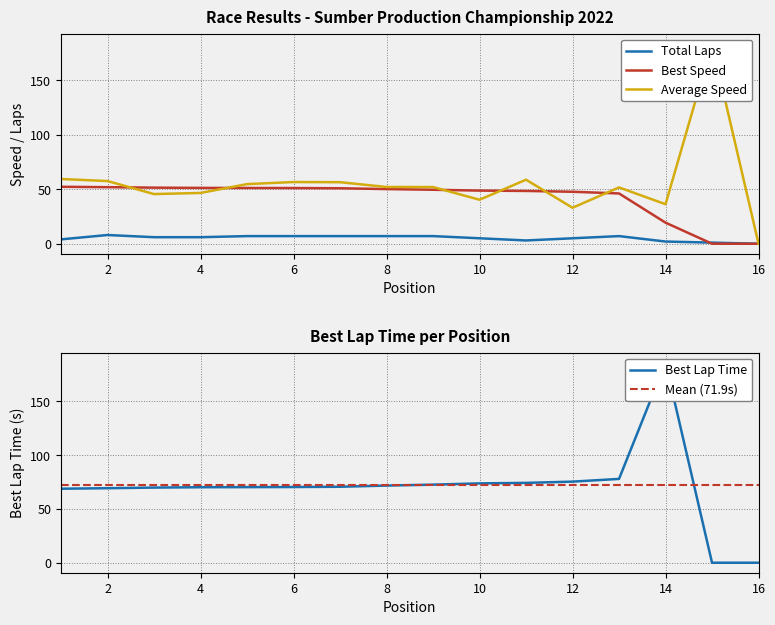

What is the difference between the Best Speed values at 1 and 11?

3.8